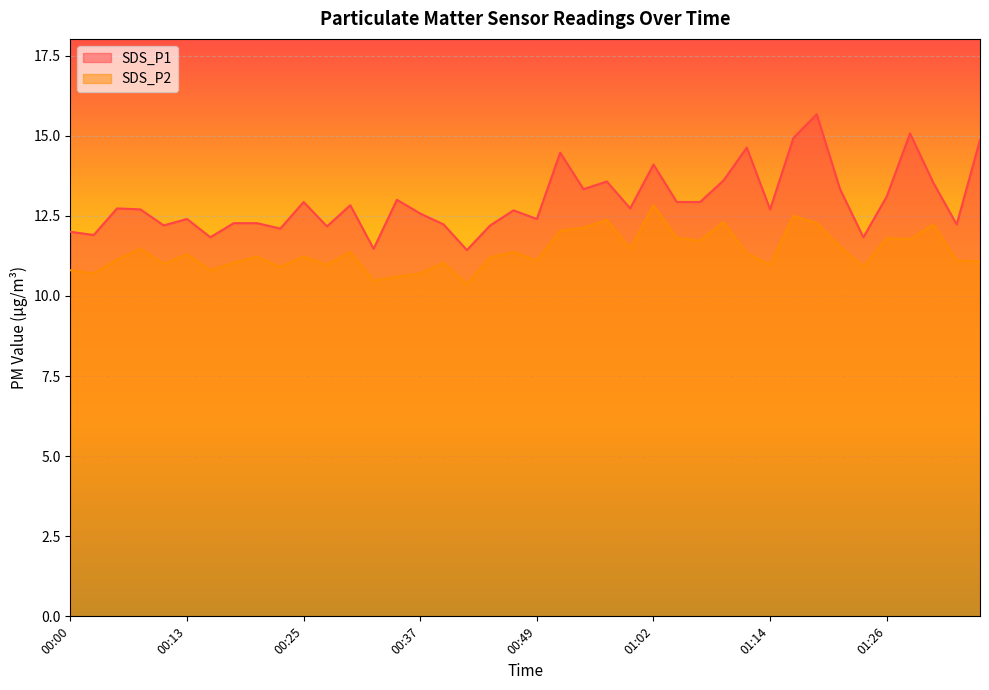

The value of SDS_P2 at 00:25 is 6.8. True or false?

False